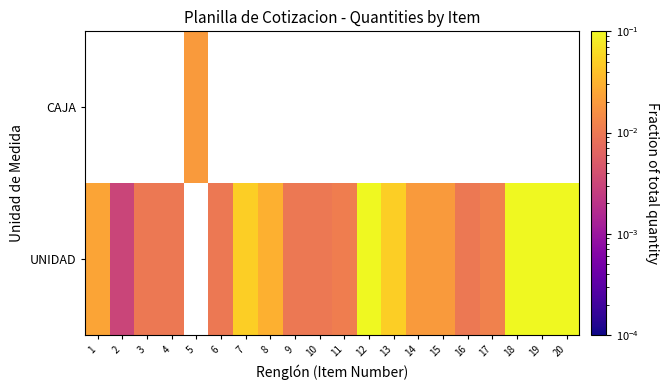

How many values in the UNIDAD series exceed 0?

19